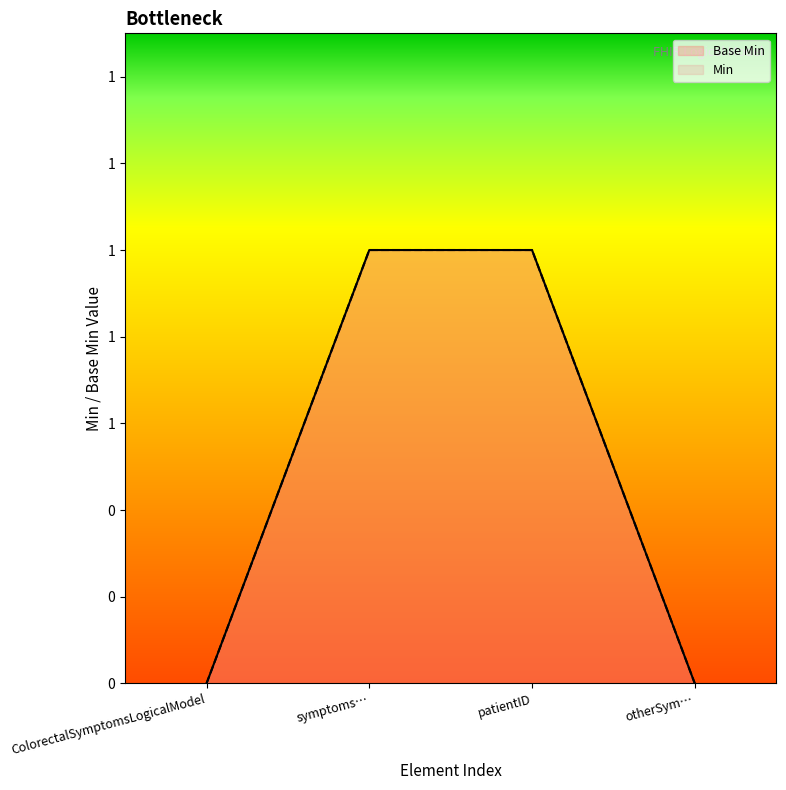

True or false: Min and Base Min cross at least once.

False